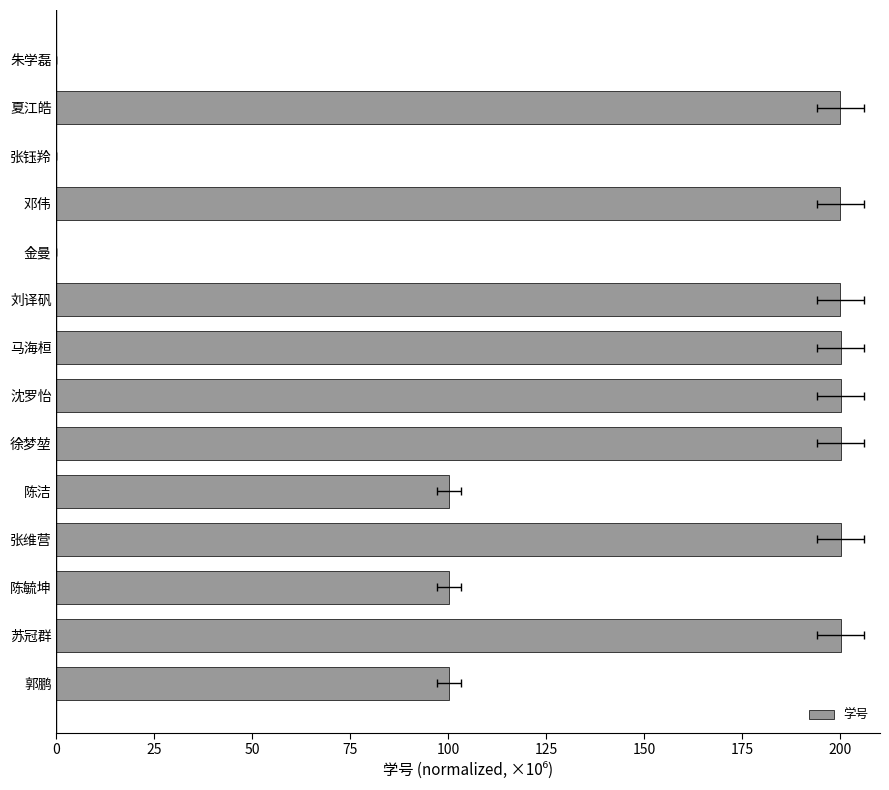

What is the sum of the values at 陈洁 and 马海桓?

300.2